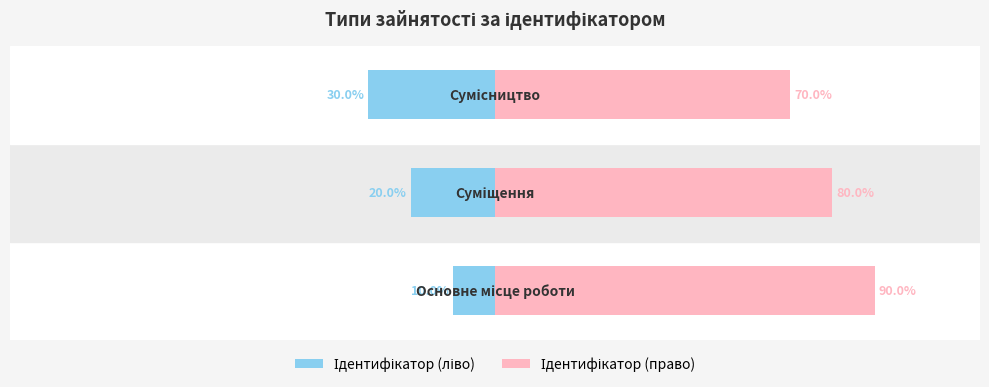

How many values in the Ідентифікатор (право) series are below 80?

1